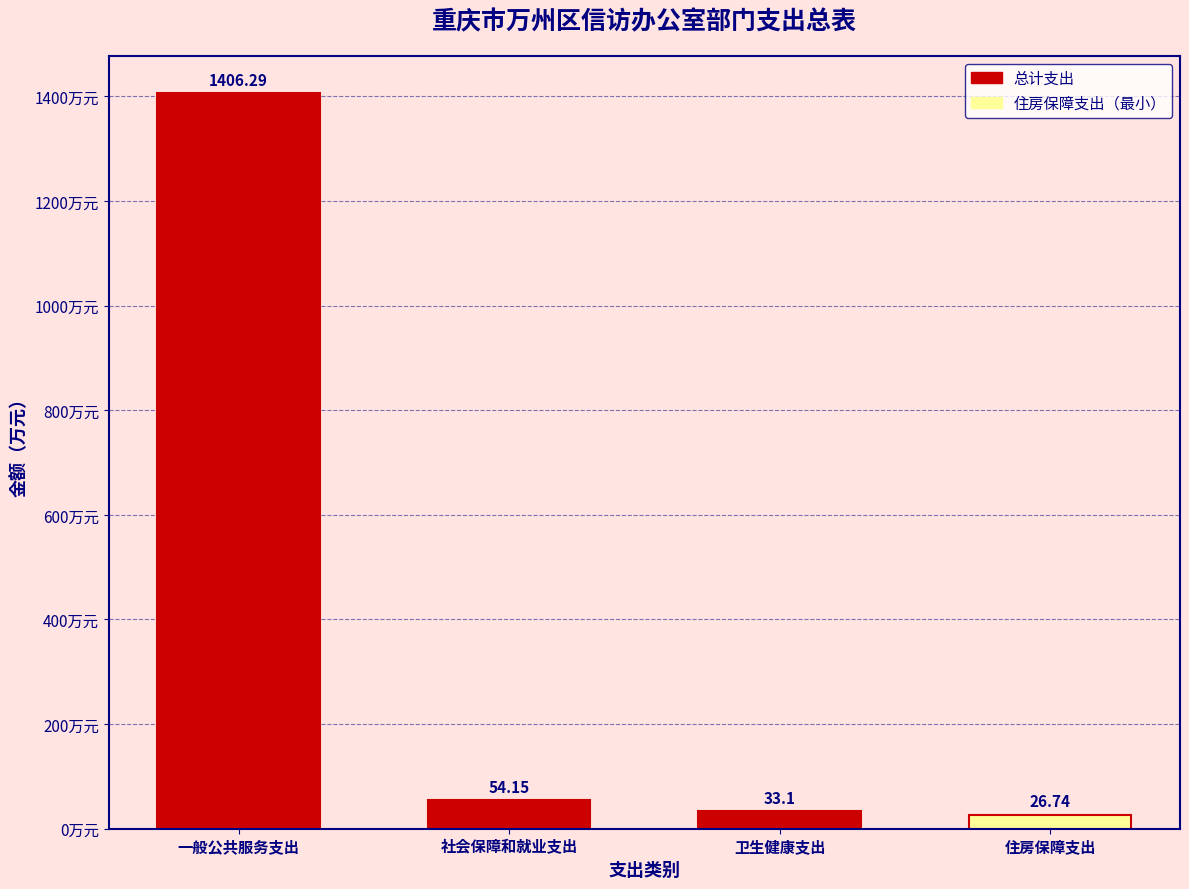

What is the label of the 4th bar from the left?

住房保障支出